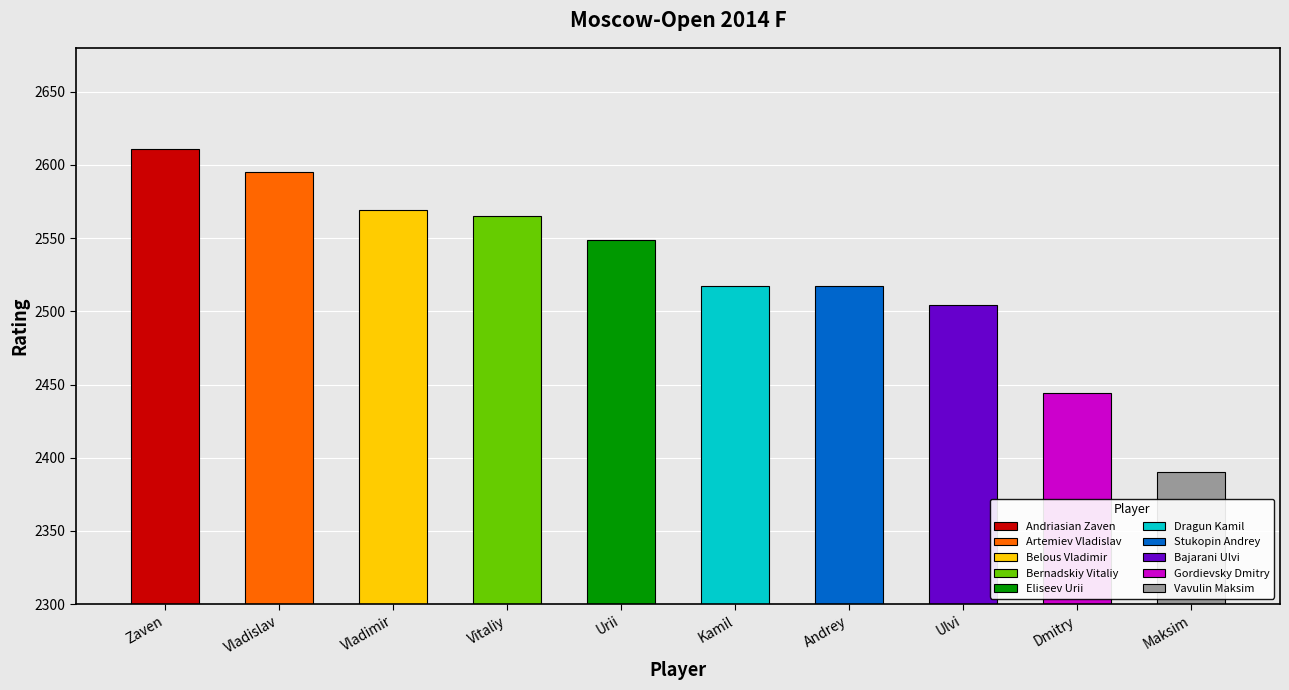

What is the difference between the values at Belous Vladimir and Andriasian Zaven?

42